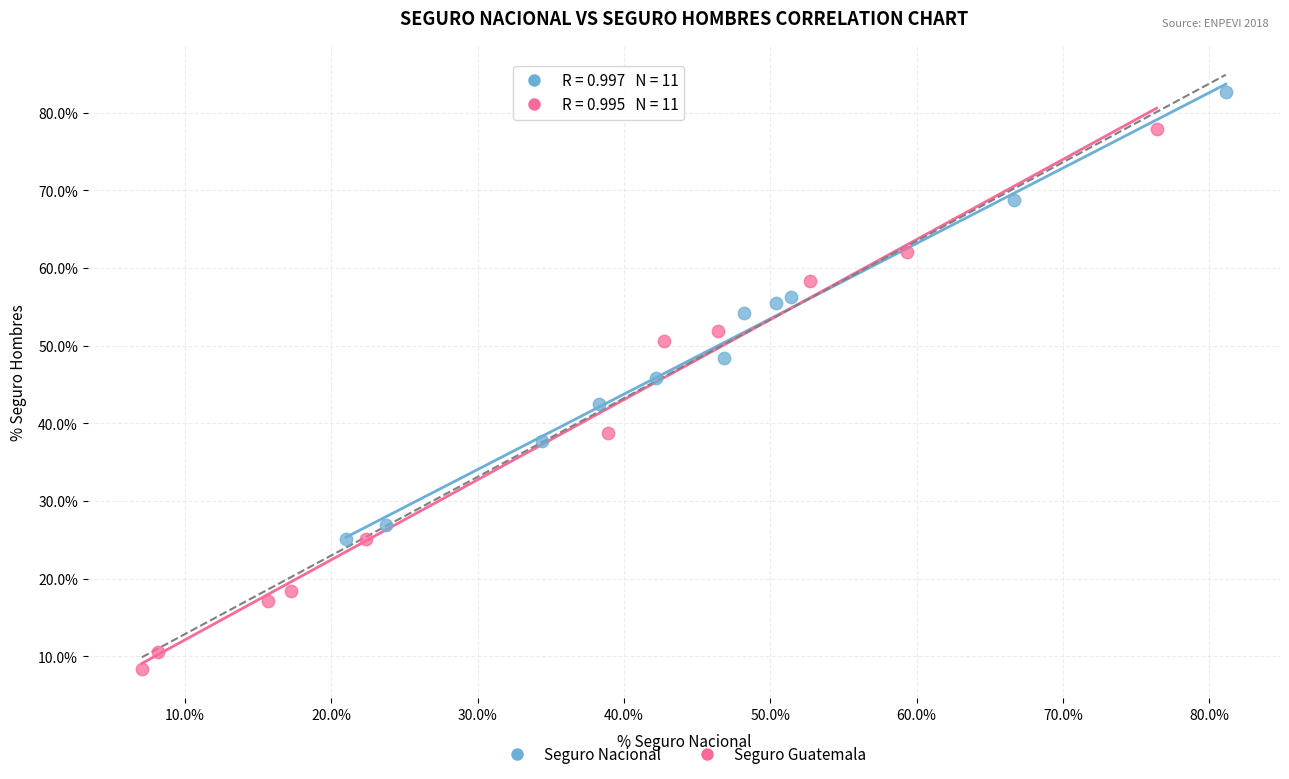

What are all the series names shown in the legend?

Seguro Nacional, Seguro Guatemala